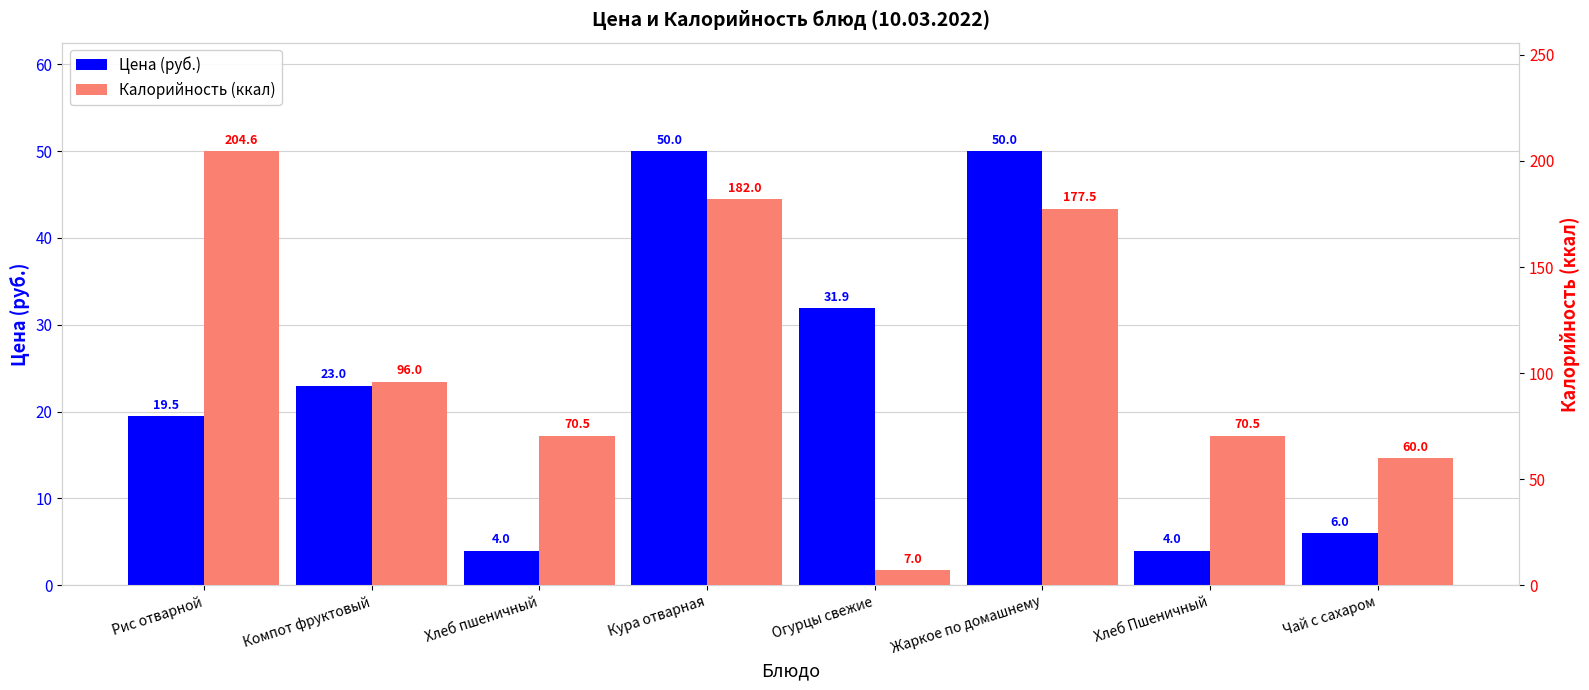

How many values in the Калорийность (ккал) series exceed 96?

3